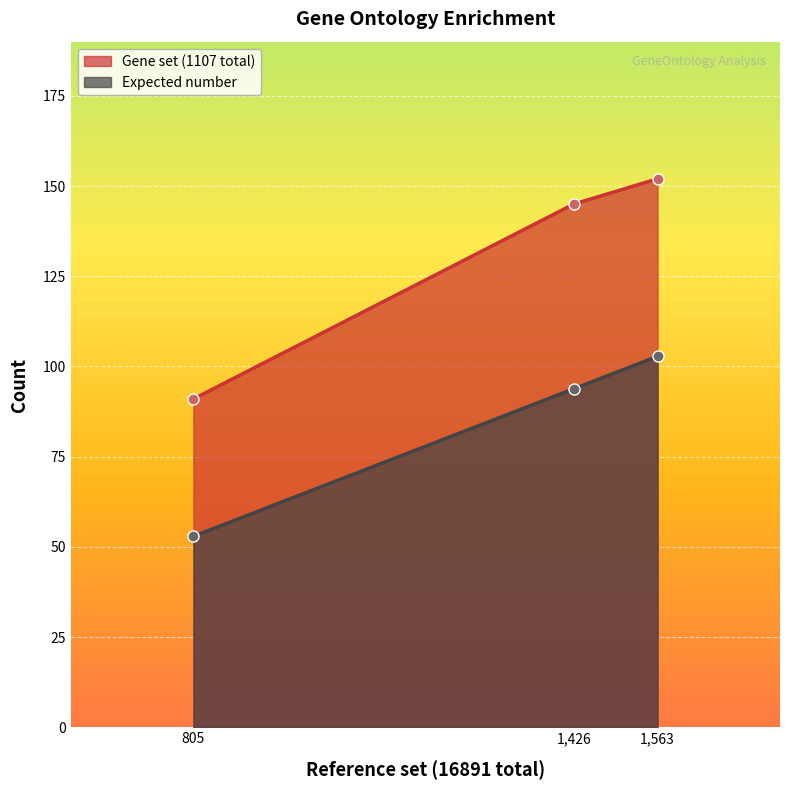

How many data points in Gene set (1107 total) are less than 145?

1